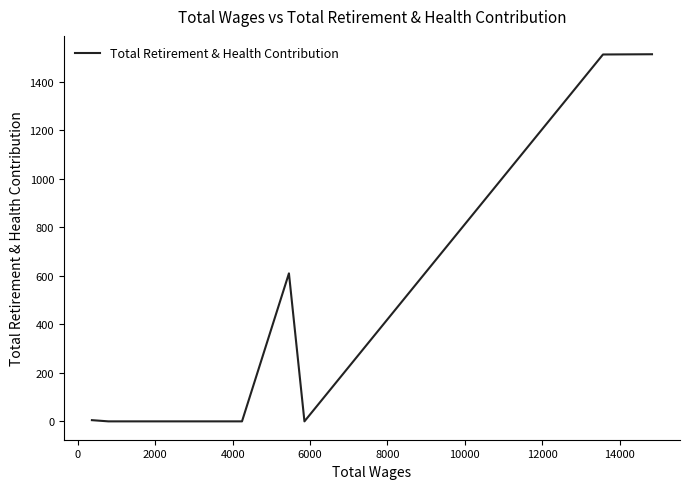

What is the average value?

520